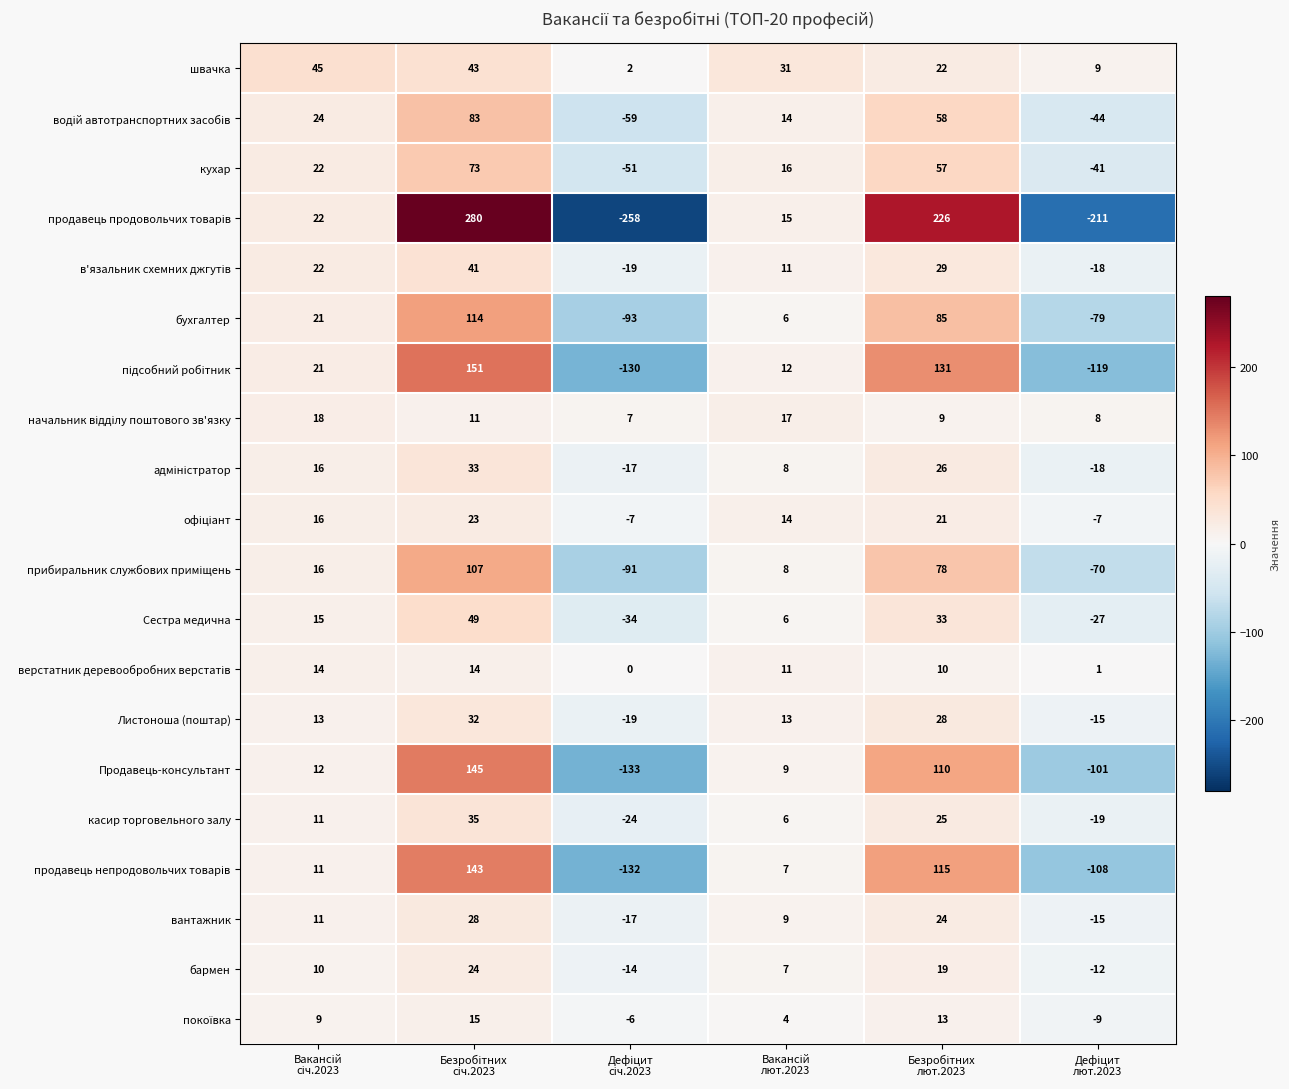

Which series has the largest total across all categories?

швачка